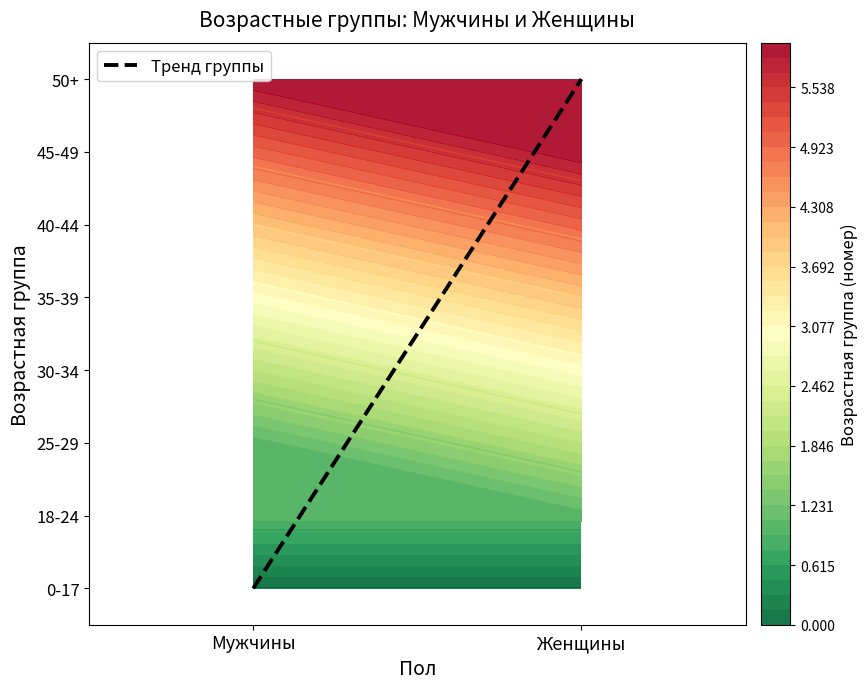

At which category is the sum across all series the highest?

Женщины